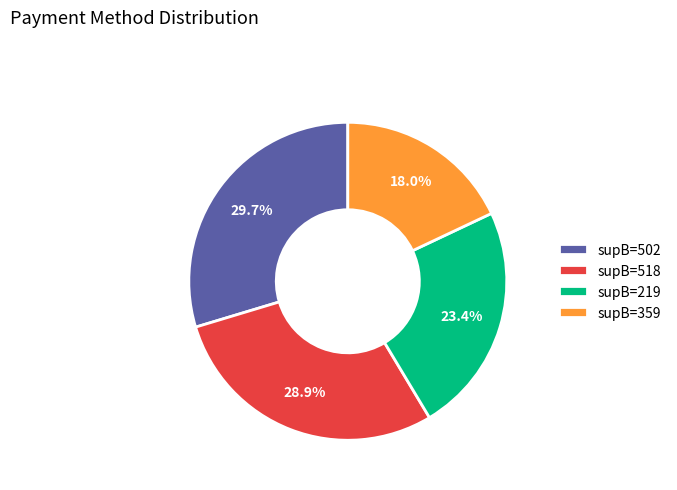

Is there a majority slice in this chart?

No